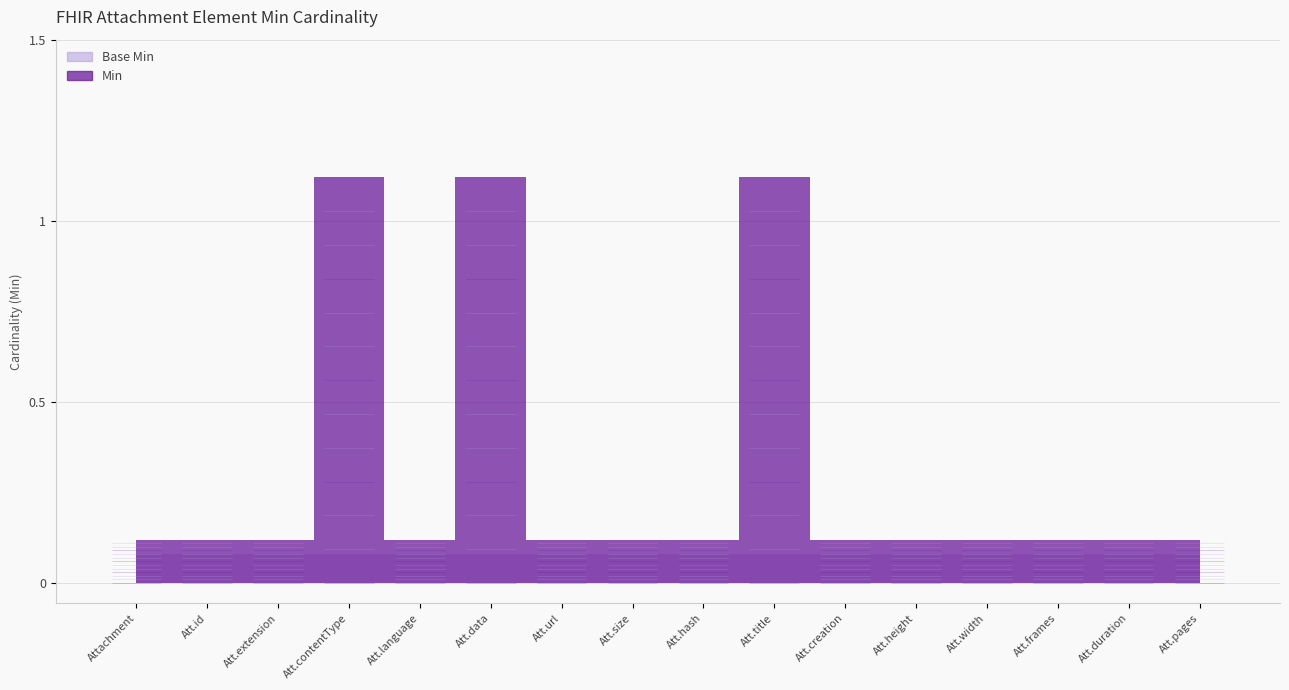

At which label is Min closest to 0?

Attachment